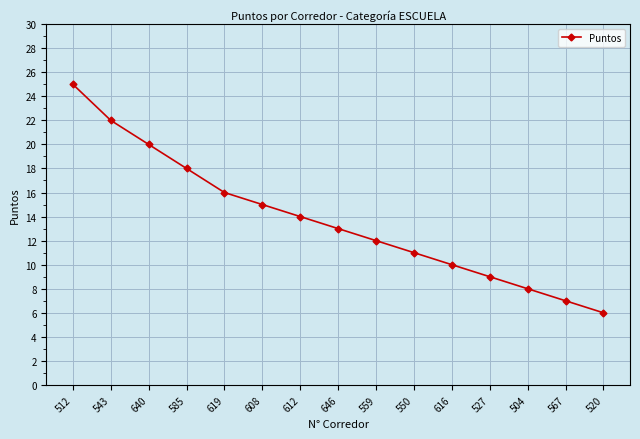

Where is the data nearest to the value 15?

608